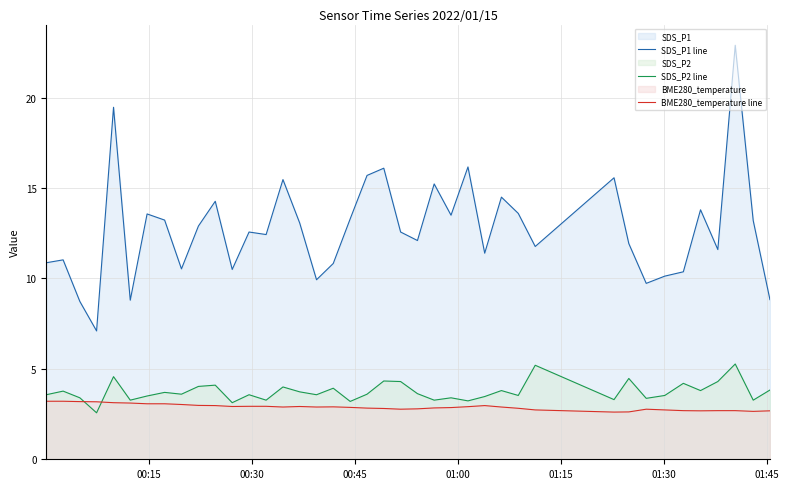

What is the minimum value for SDS_P2 line?

2.6